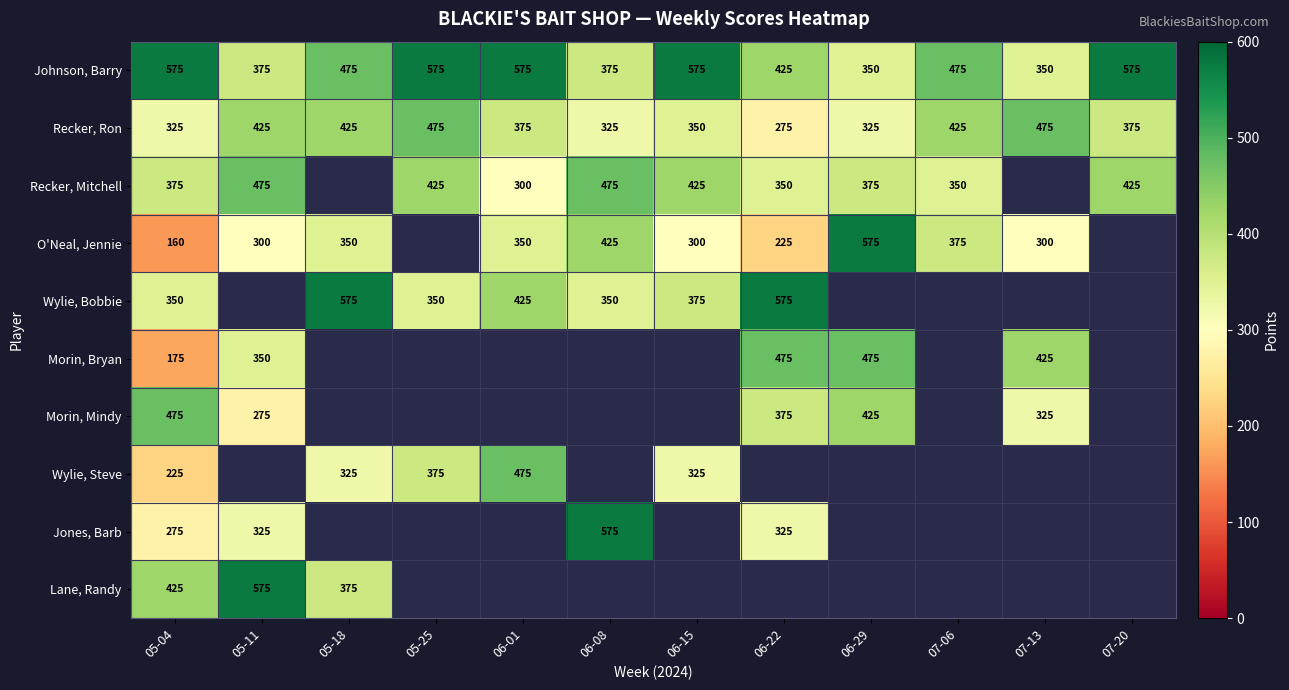

At which label does Recker, Ron reach its minimum?

06-22